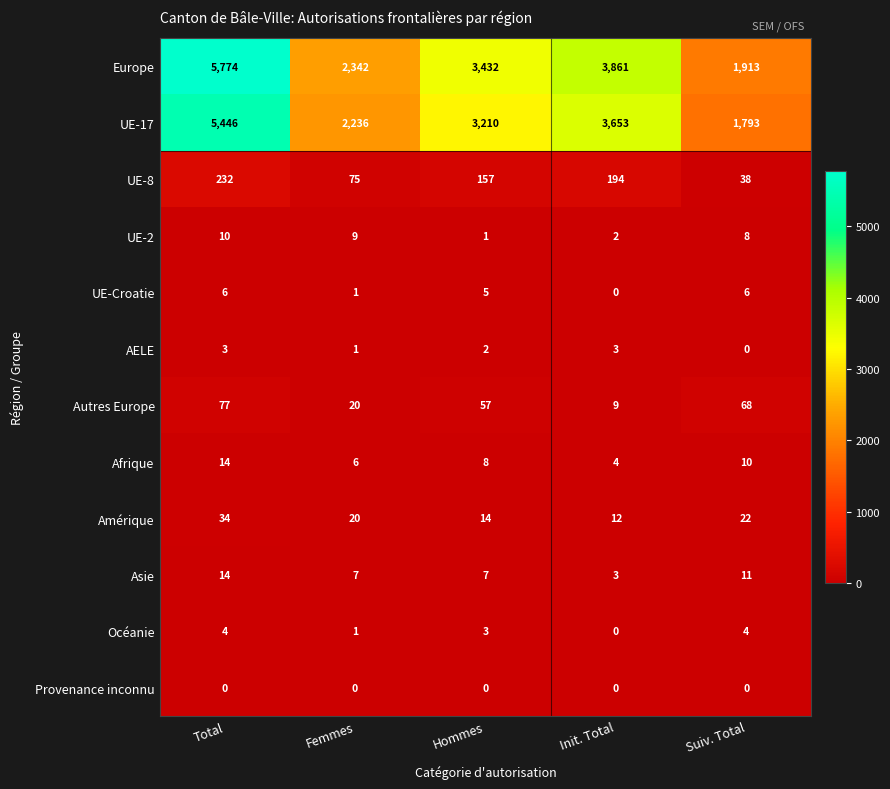

At Hommes, list the series in order from smallest to largest.

Provenance inconnu, UE-2, AELE, Océanie, UE-Croatie, Asie, Afrique, Amérique, Autres Europe, UE-8, UE-17, Europe